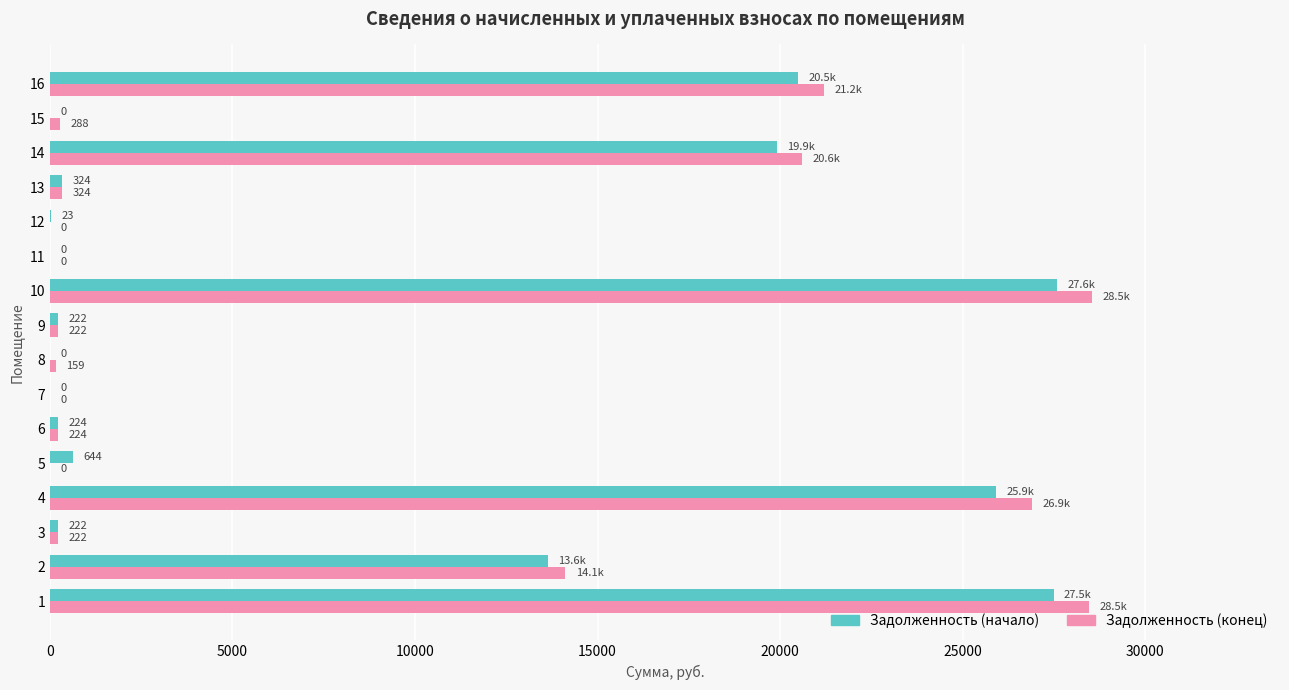

Count the number of categories in the chart.

16